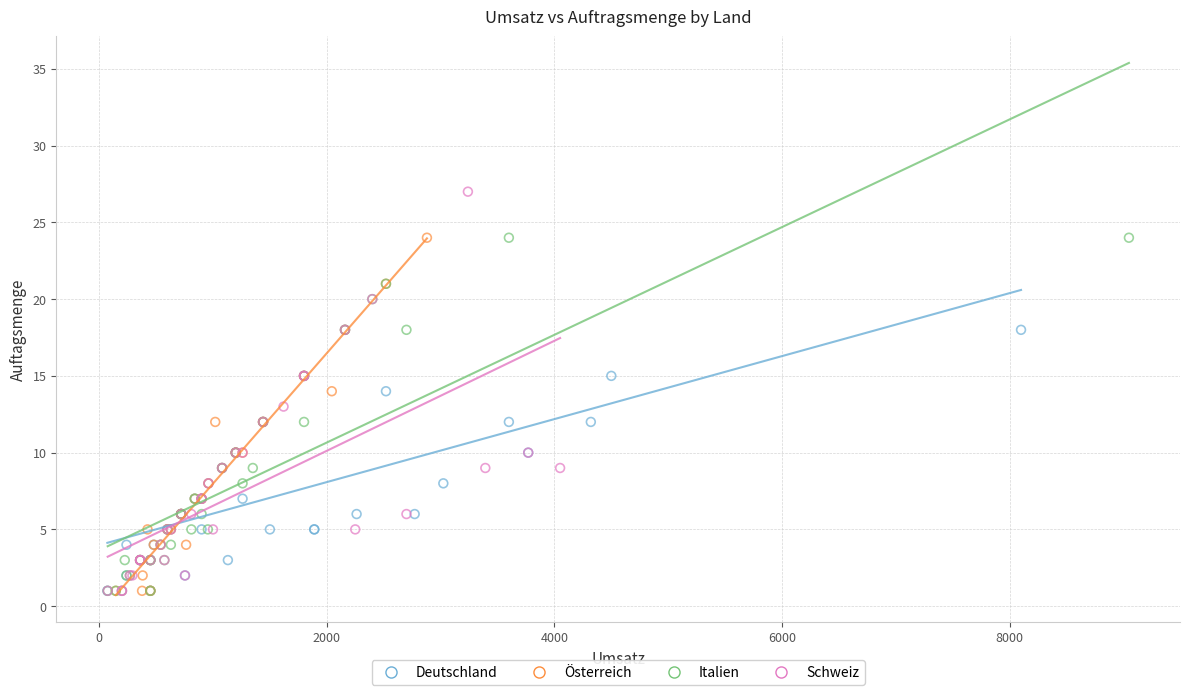

Which series has the widest spread of Y values?

Schweiz